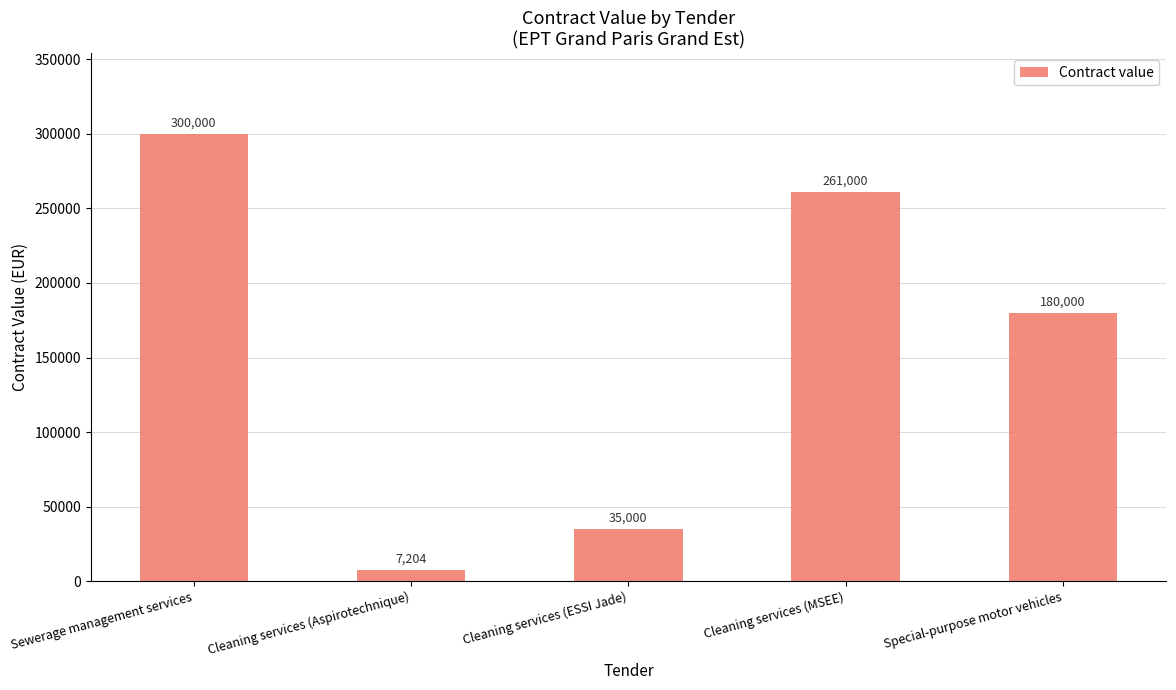

What is the difference between the maximum and second lowest values?

265000